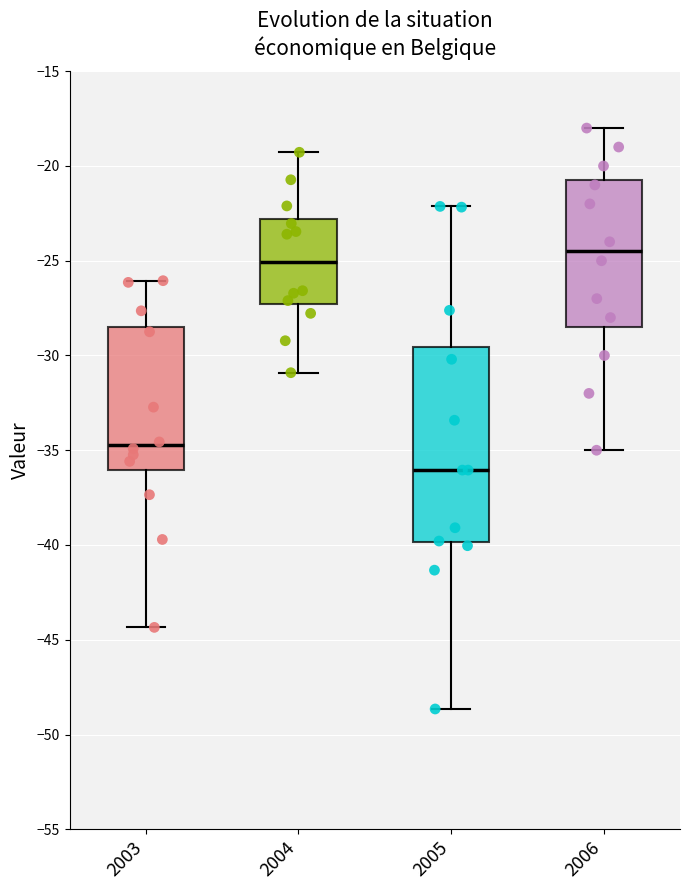

Comparing the boxes themselves (not the whiskers), which one is the tallest?

2005